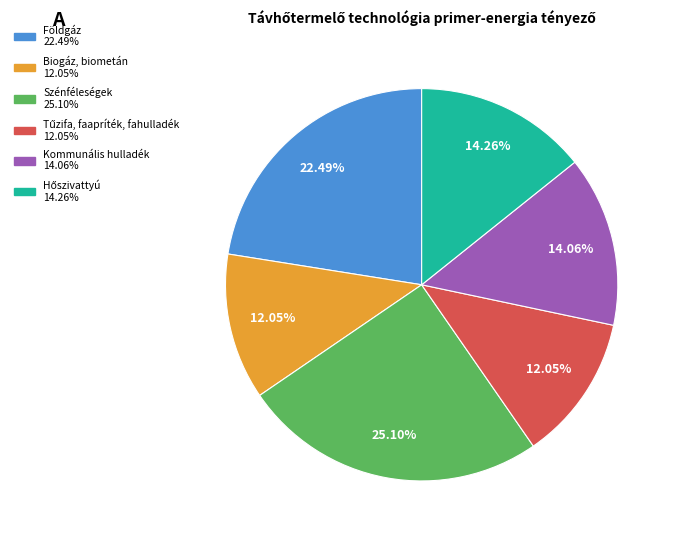

How many slices are in this pie chart?

6